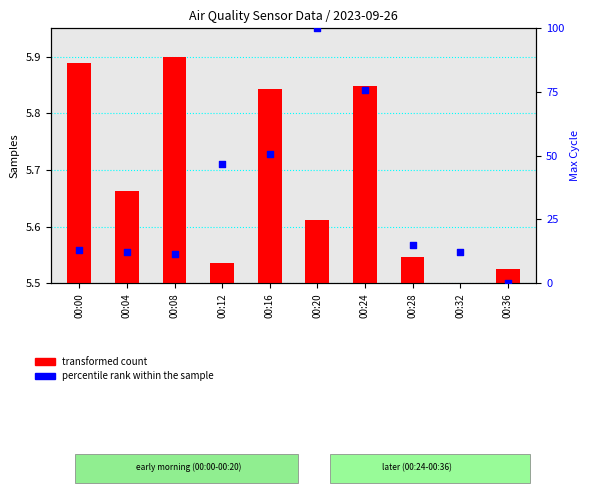

Which series contains the lowest Y value?

transformed count